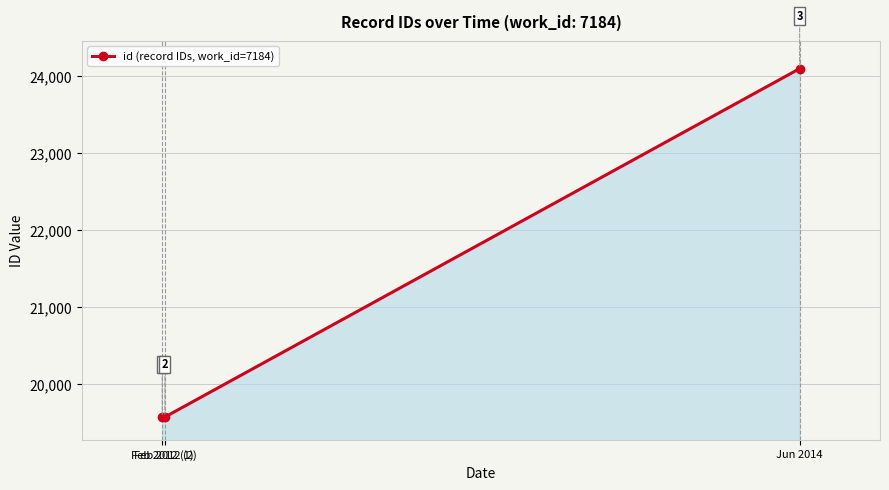

How many distinct data groups are displayed?

1